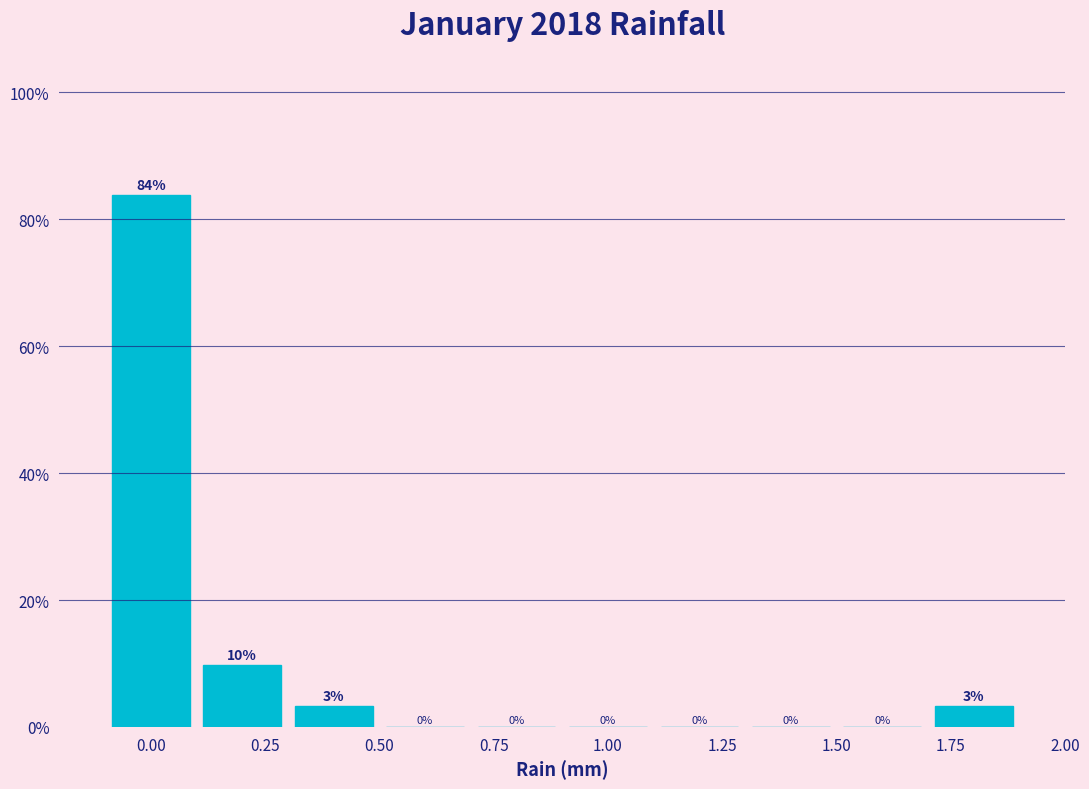

Over which range of the x-axis is the bar tallest?

-0.1 to 0.1